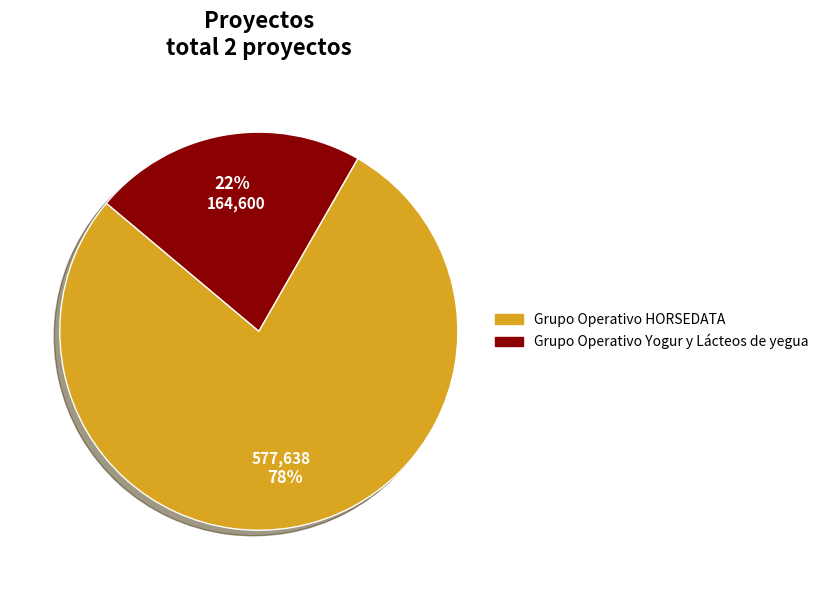

Which has a higher value, Grupo Operativo HORSEDATA or Grupo Operativo Yogur y Lácteos de yegua?

Grupo Operativo HORSEDATA